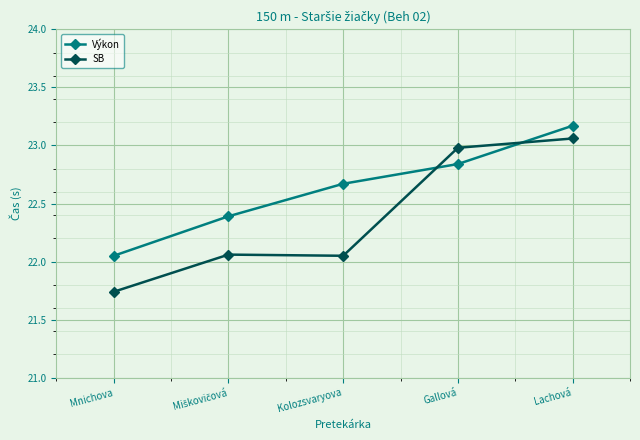

Does the chart have visible grid lines?

Yes